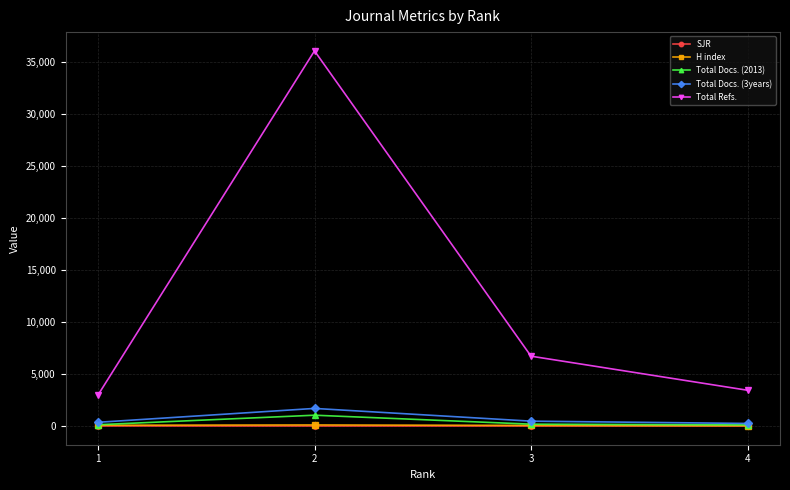

In Total Docs. (3years), how many points are higher than both neighbors (excluding endpoints)?

1